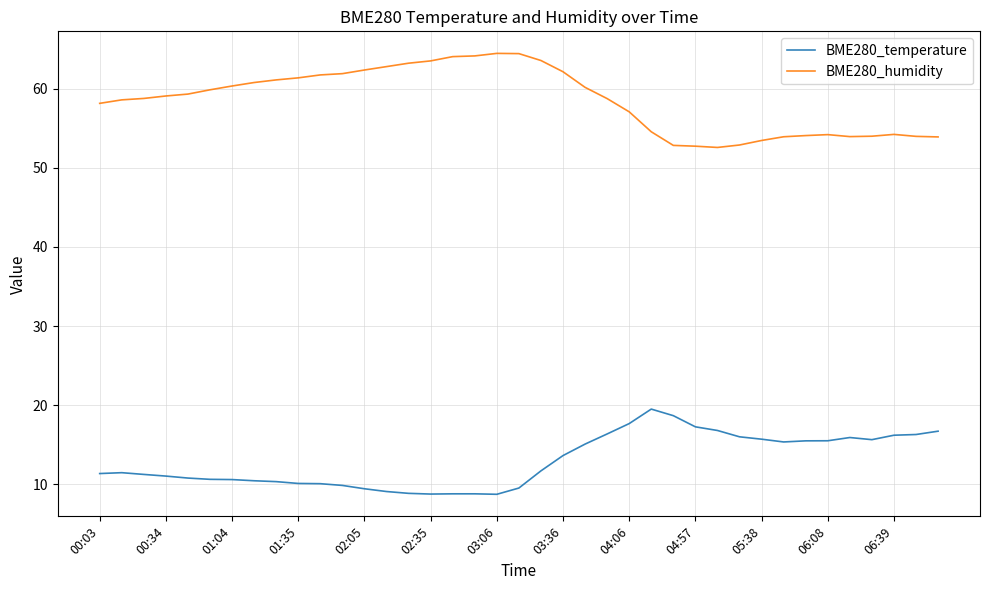

What is the difference between the maximum and minimum values in the BME280_temperature series?

10.8